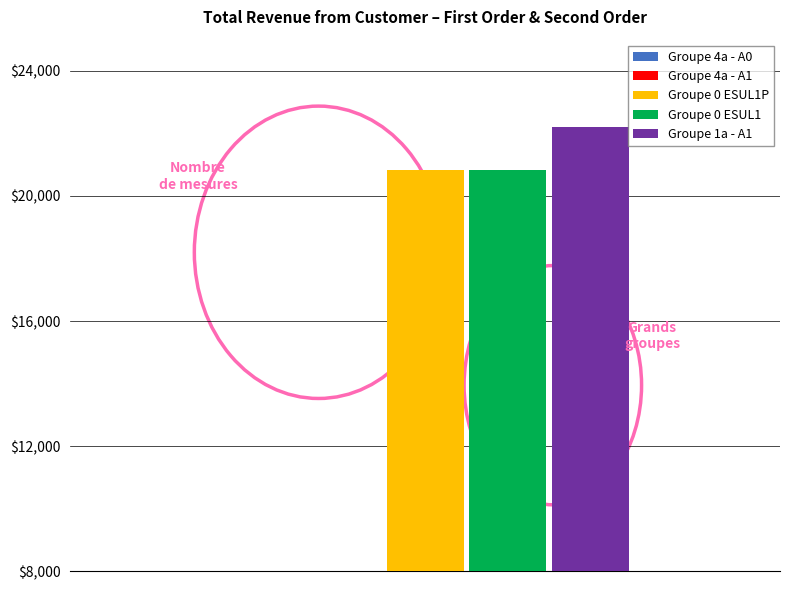

The Groupe 4a series shows 505 at A3/B4. True or false?

False